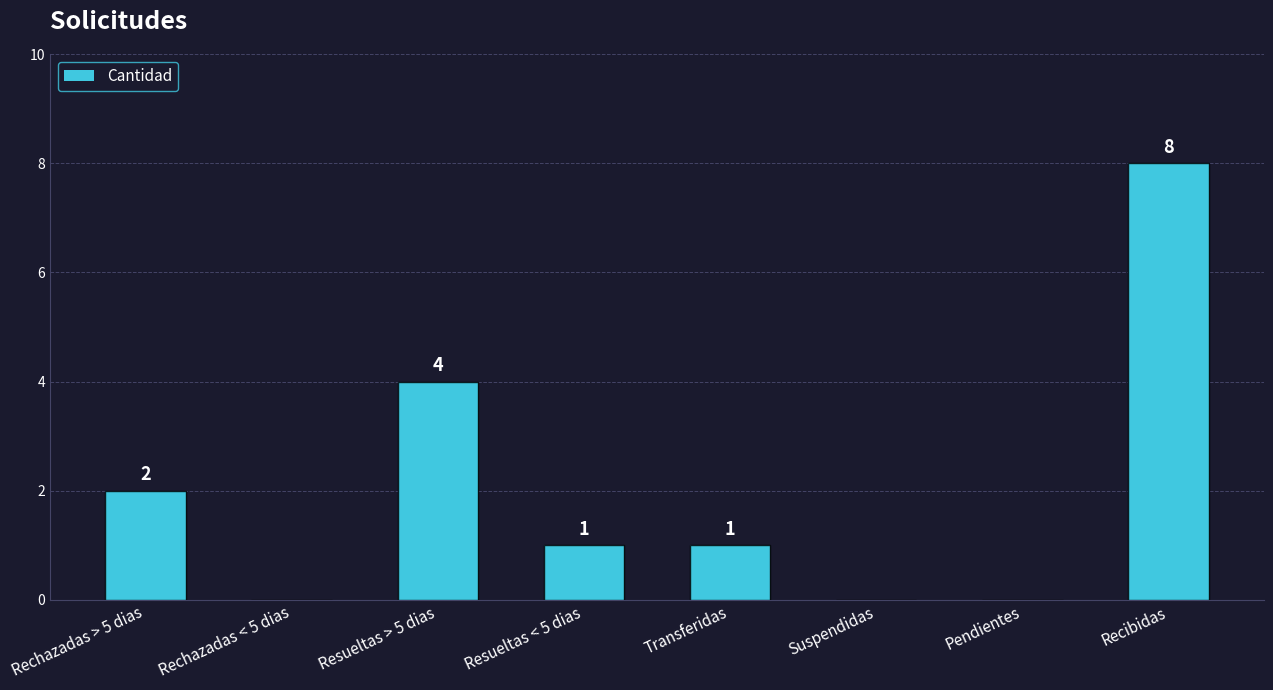

Between Recibidas and Resueltas > 5 dias, which is larger?

Recibidas